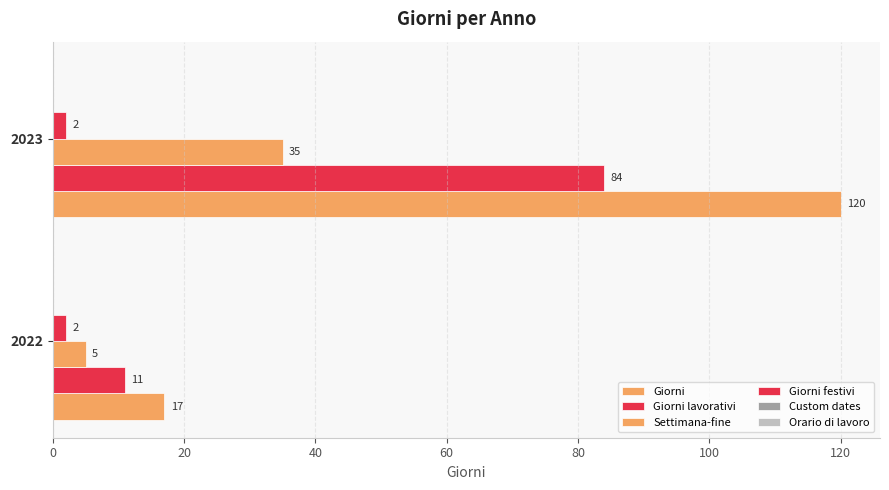

List the series in order of their peak value, lowest first.

Giorni festivi, Custom dates, Orario di lavoro, Settimana-fine, Giorni lavorativi, Giorni